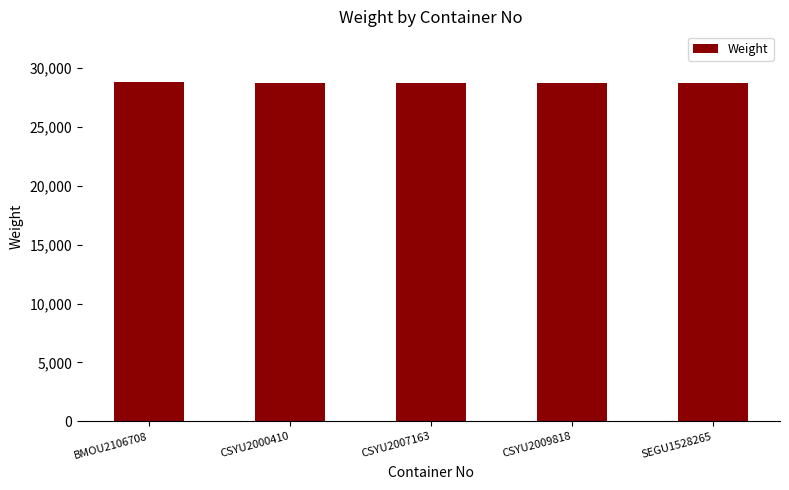

Is it true that the value at SEGU1528265 is 28697?

True